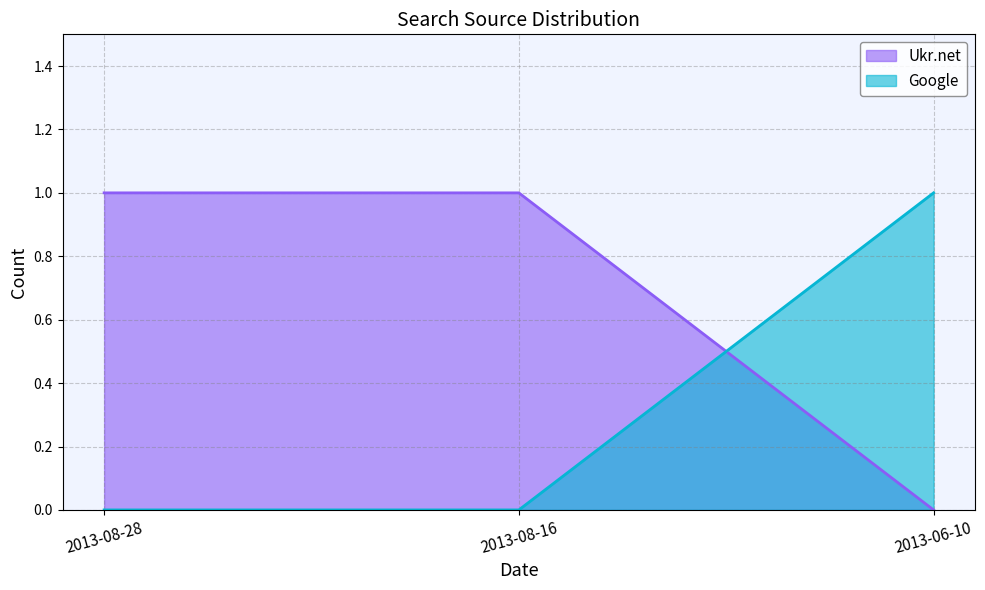

List the series in order of their overall mean, lowest first.

Google, Ukr.net